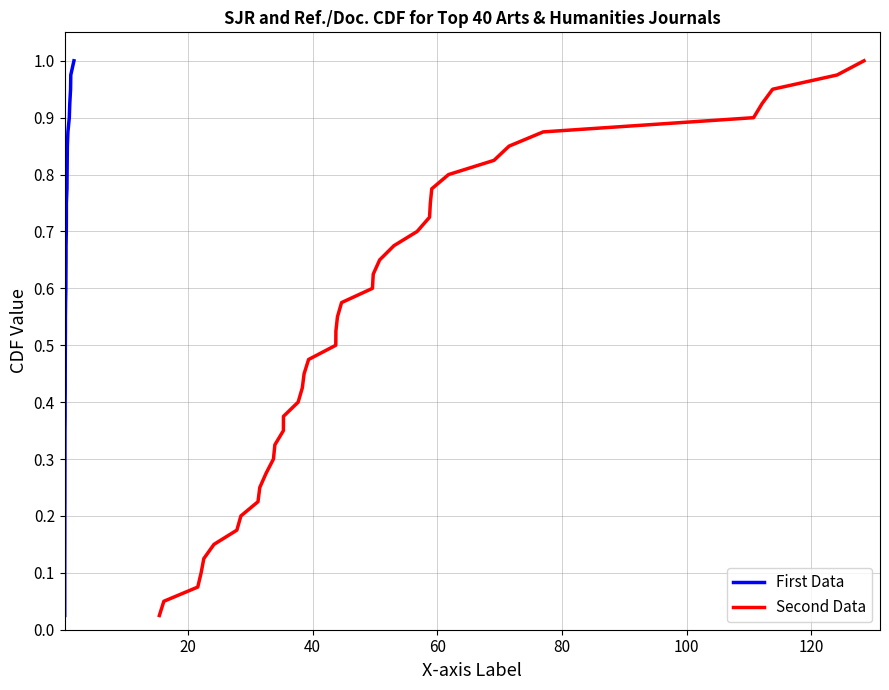

What is the average value of the Ref. / Doc. series?

0.5